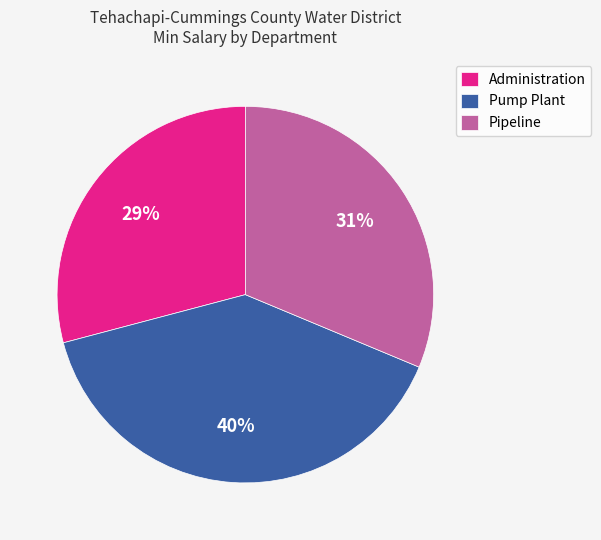

To the nearest percent, what is the average slice percentage?

33%